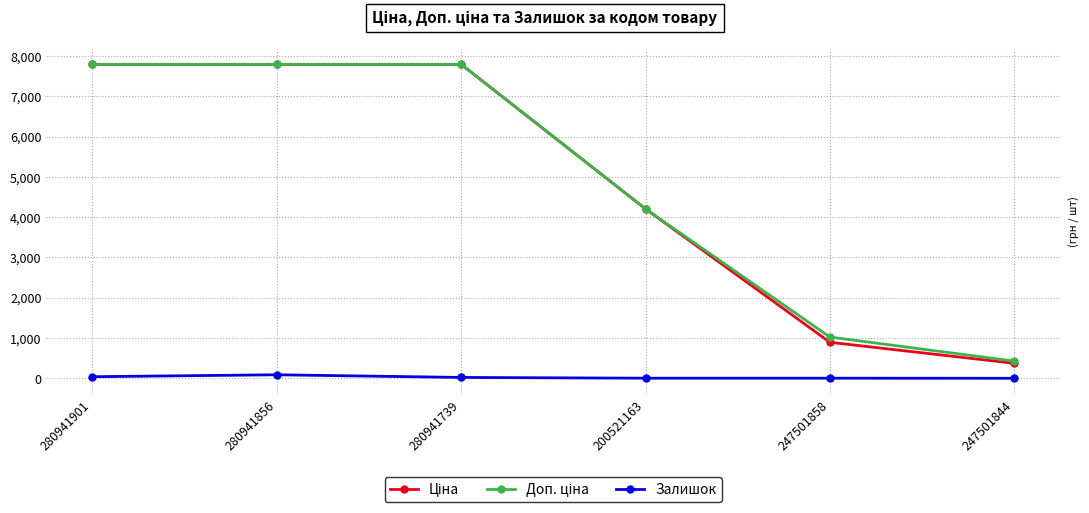

True or false: Залишок has more than 0 points higher than both neighbors.

True